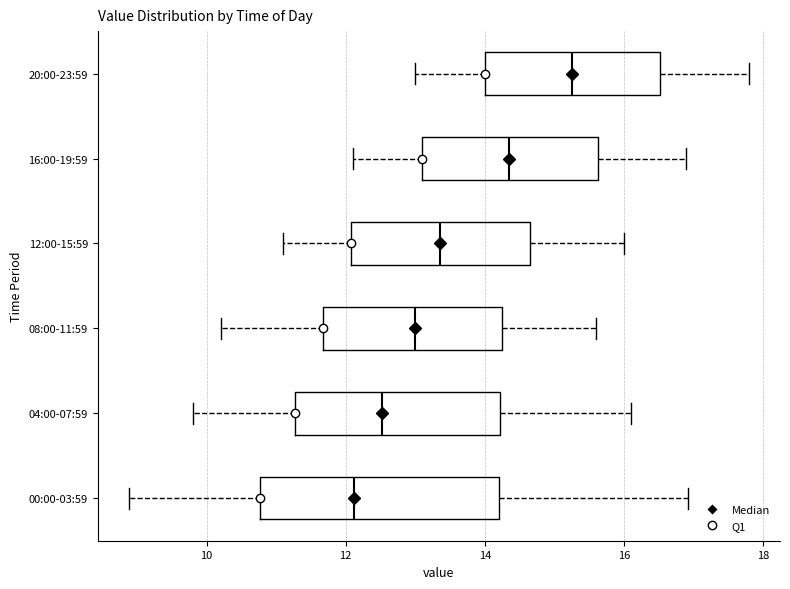

Where does the right whisker of the box for 04:00-07:59 end on the x-axis? The values are not printed on the chart, so give them approximately, as read against the axis.

16.2